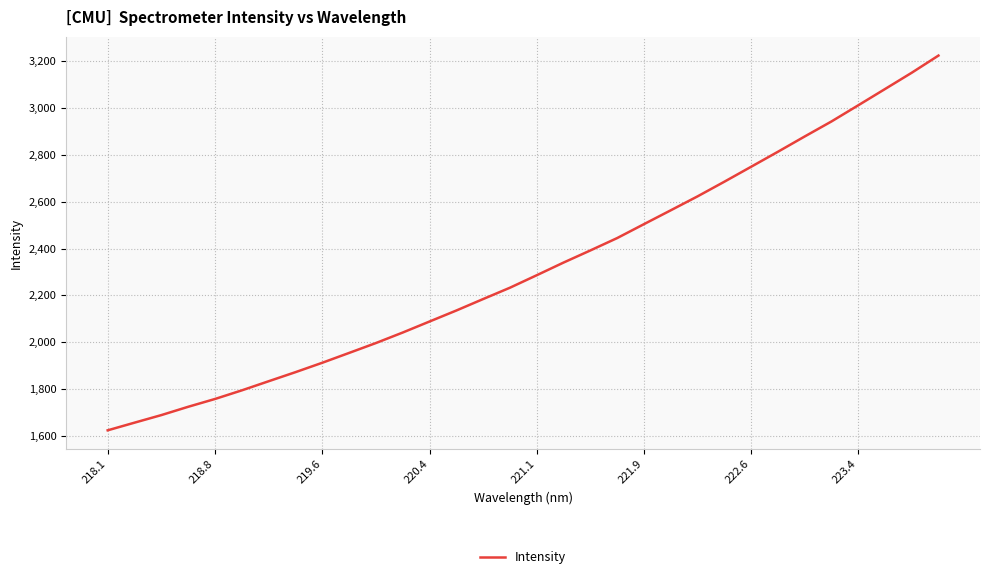

What is the greatest value displayed?

3224.9